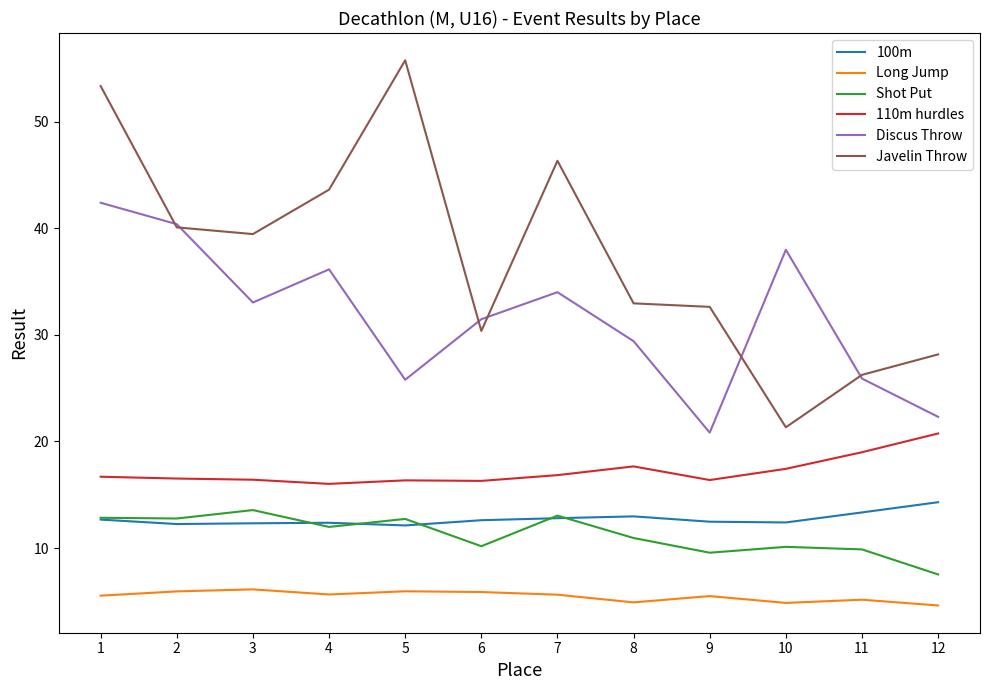

What is the minimum value for Javelin Throw?

21.3